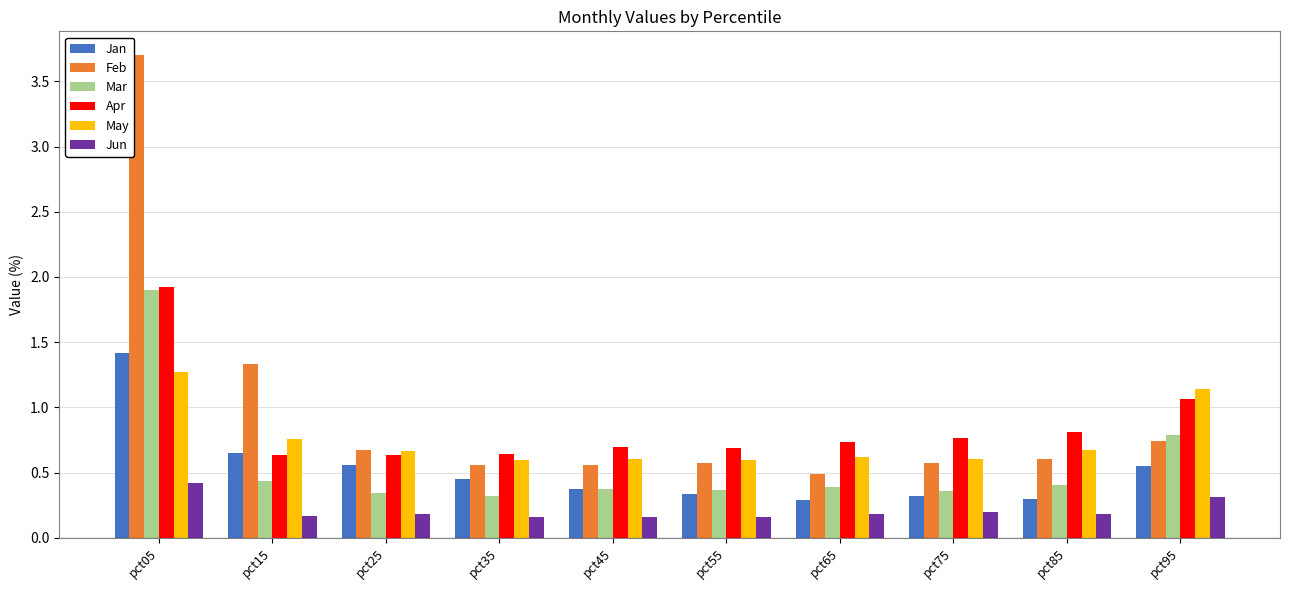

Between pct65 and pct85, which series saw the biggest shift?

Feb